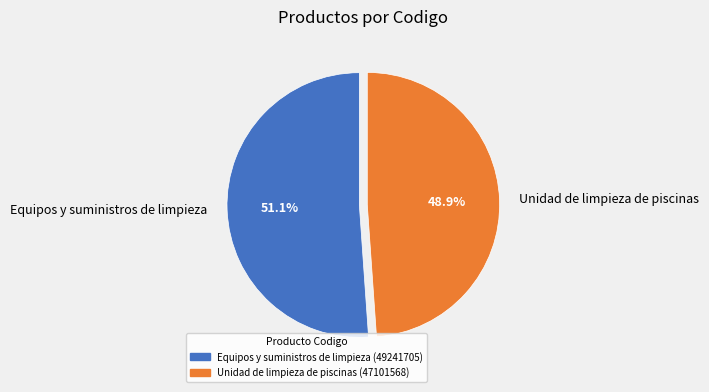

Approximately how many times larger is the value at Unidad de limpieza de piscinas compared to Equipos y suministros de limpieza?

1.0